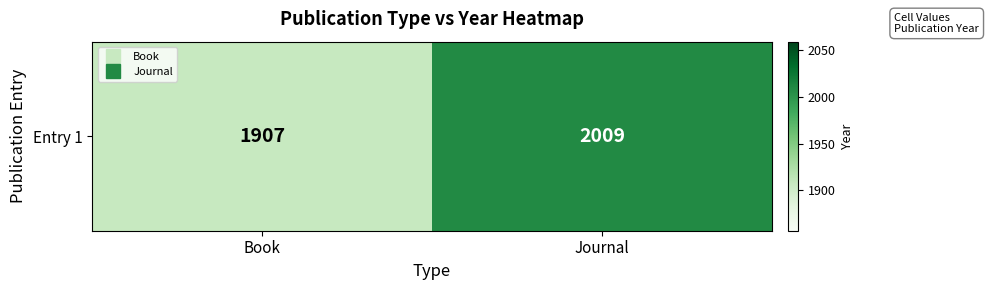

How many values are between 1907 and 2009?

2